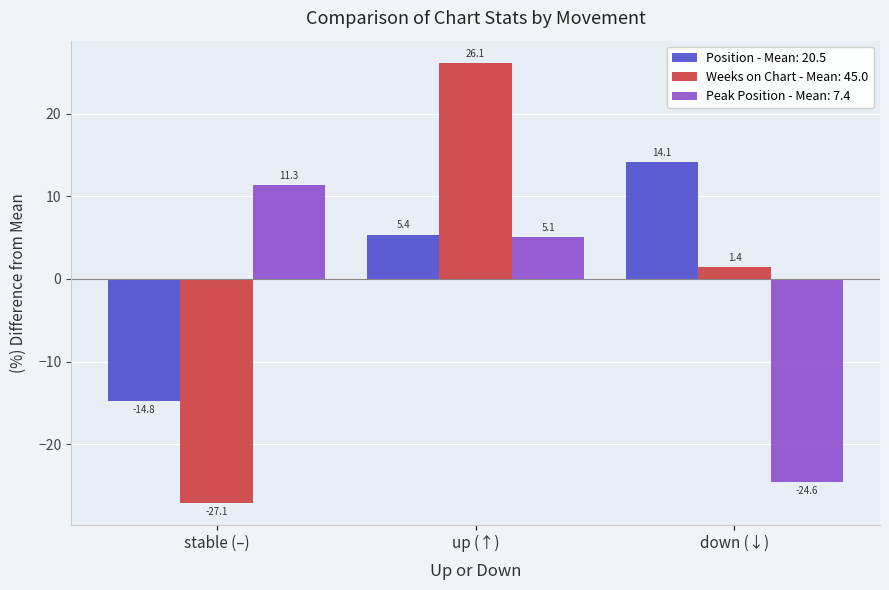

What is the approximate value of Weeks on Chart - Mean: 45.0 at down (↓)?

1.4